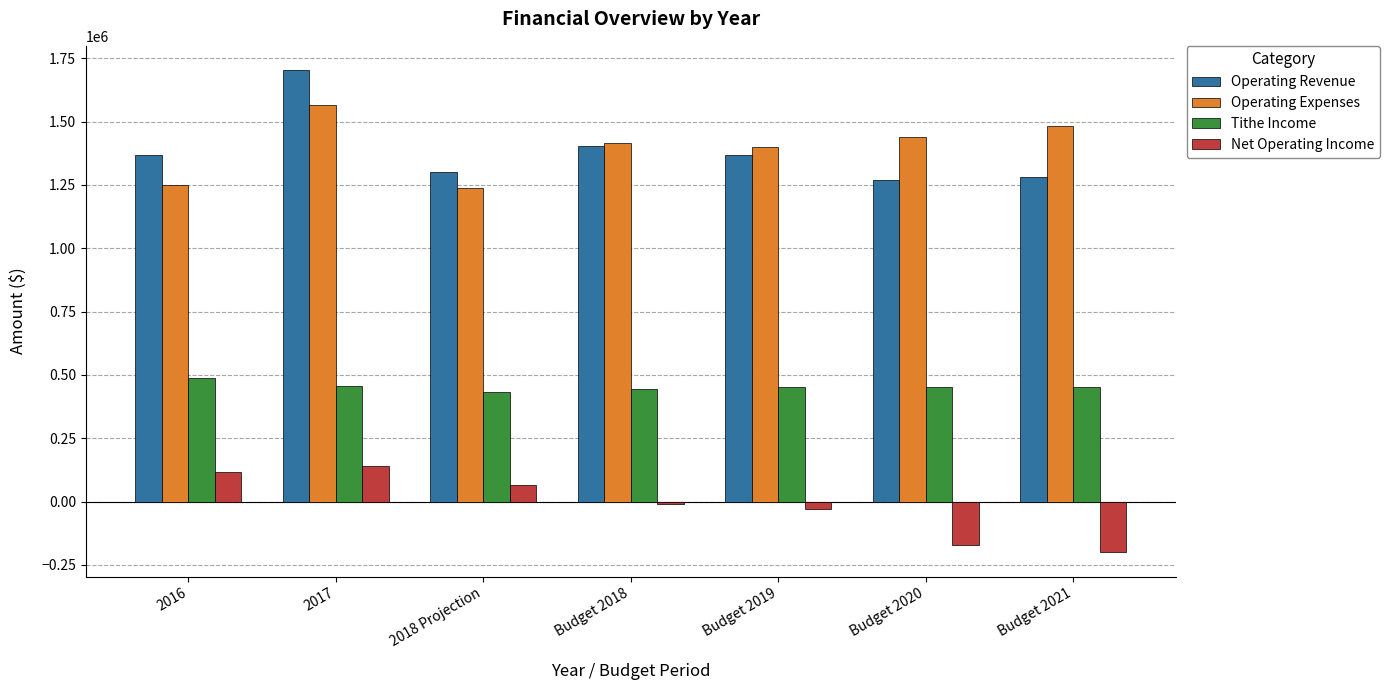

Which series has the widest spread of values?

Operating Revenue